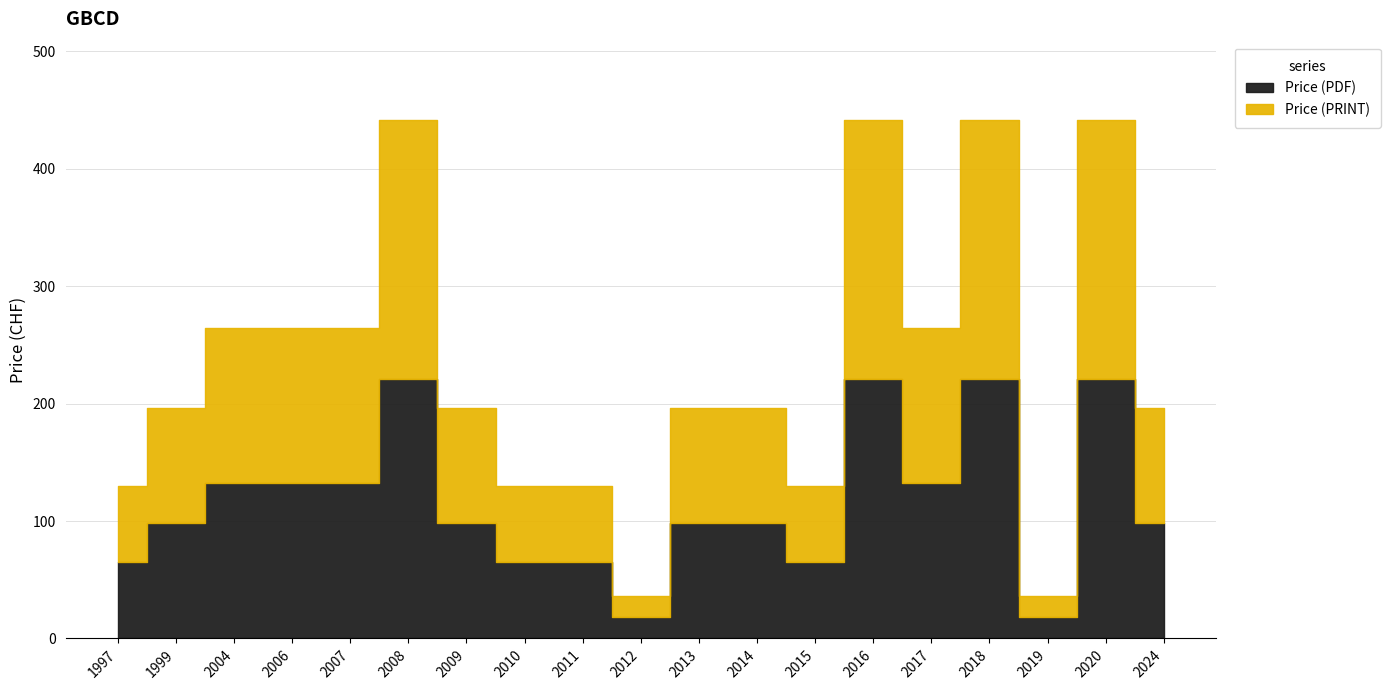

What are all the series names shown in the legend?

Price (PDF), Price (PRINT)